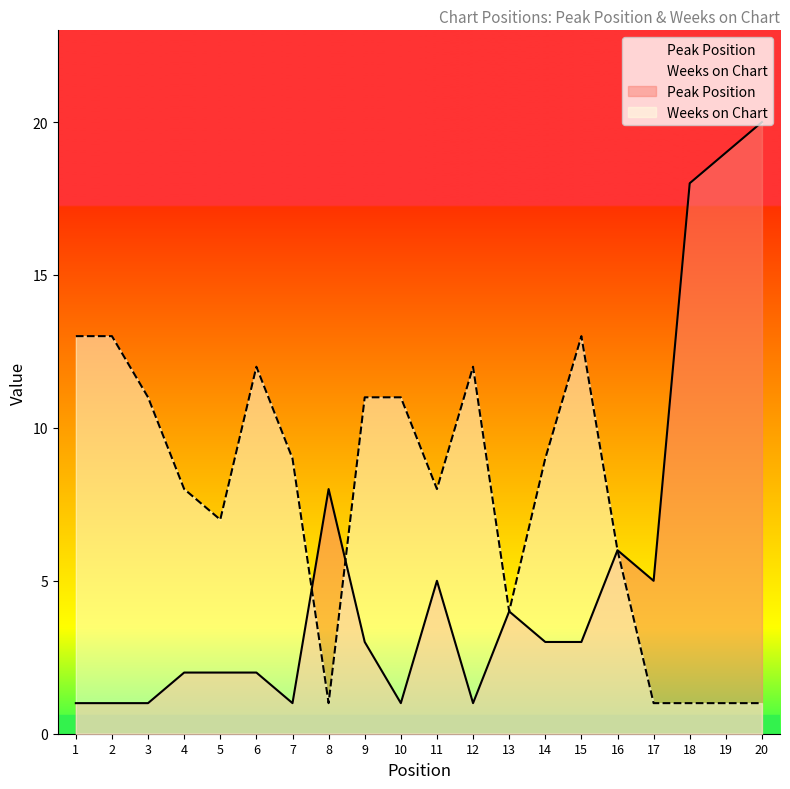

Between 4 and 13, which is larger?

13